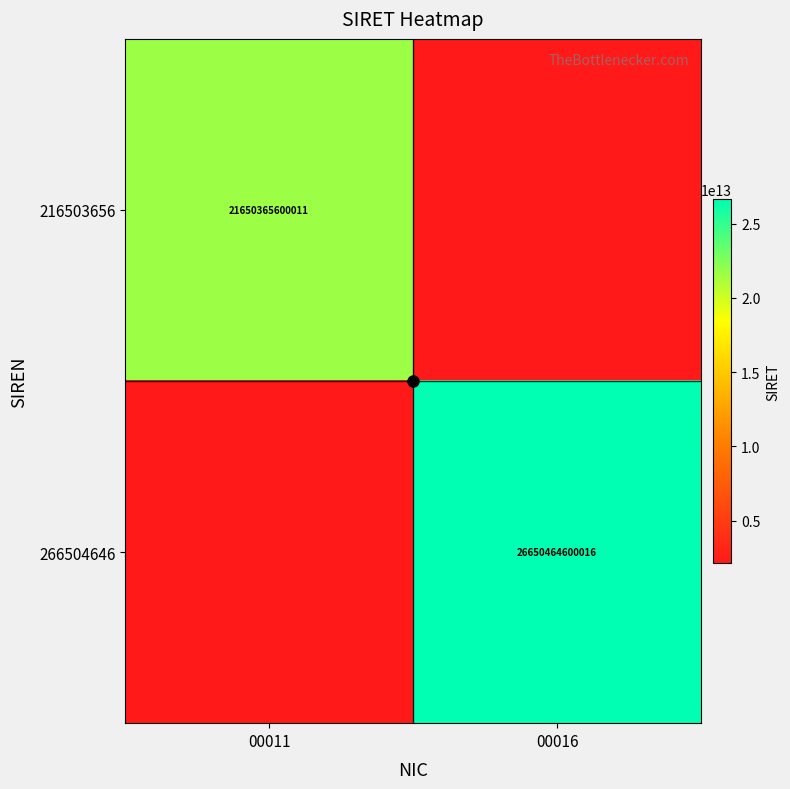

At which category is the sum across all series the highest?

00016